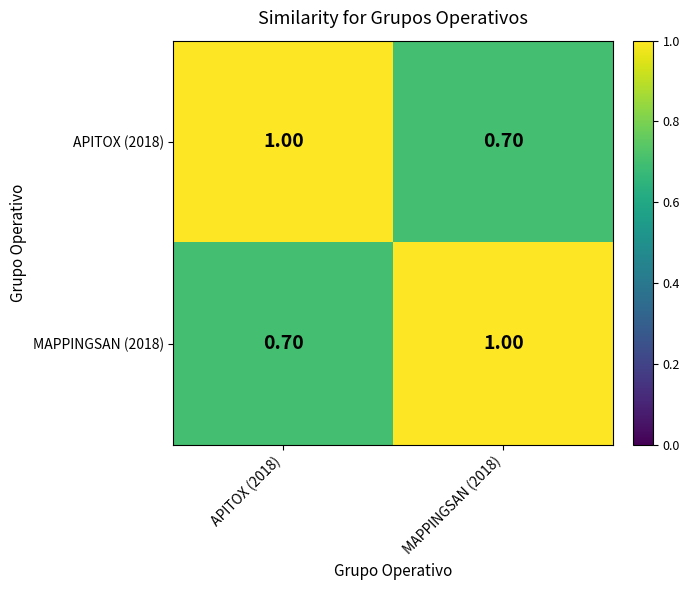

What is the sum of the APITOX (2018) values at APITOX (2018) and MAPPINGSAN (2018)?

1.7